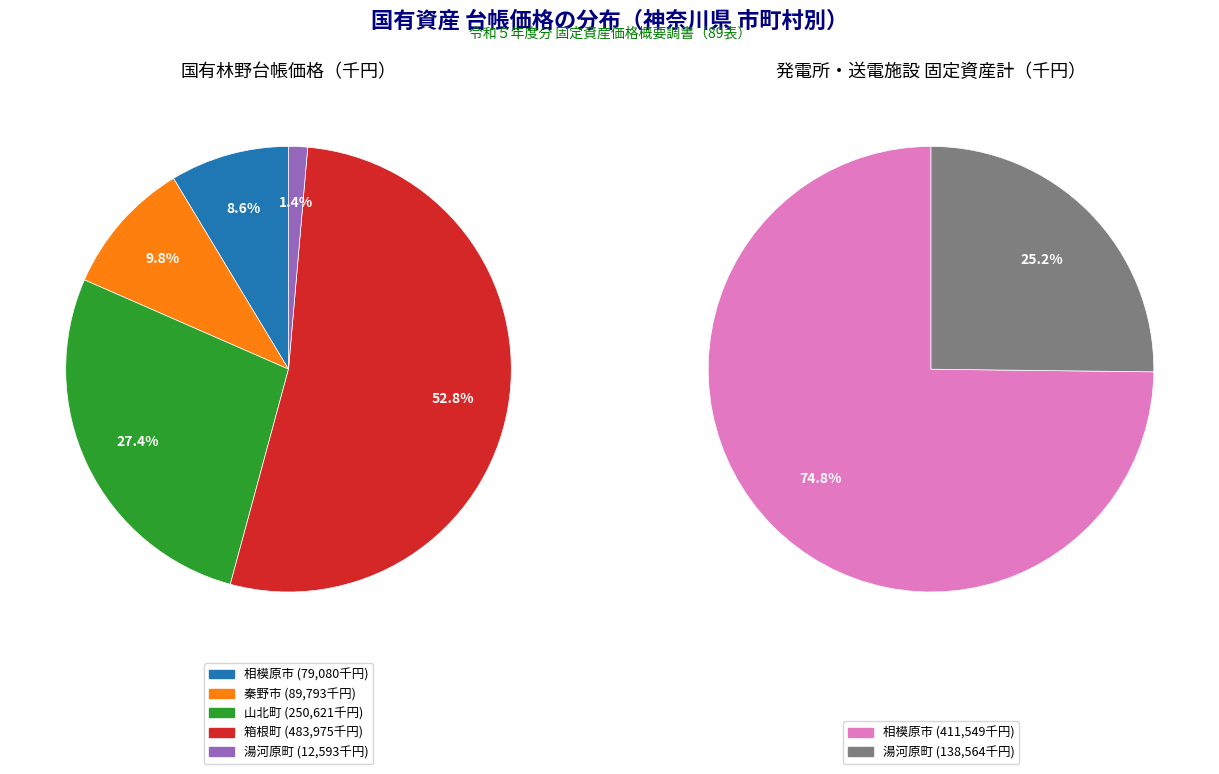

Is it true that 山北町 is 0% of the pie?

True